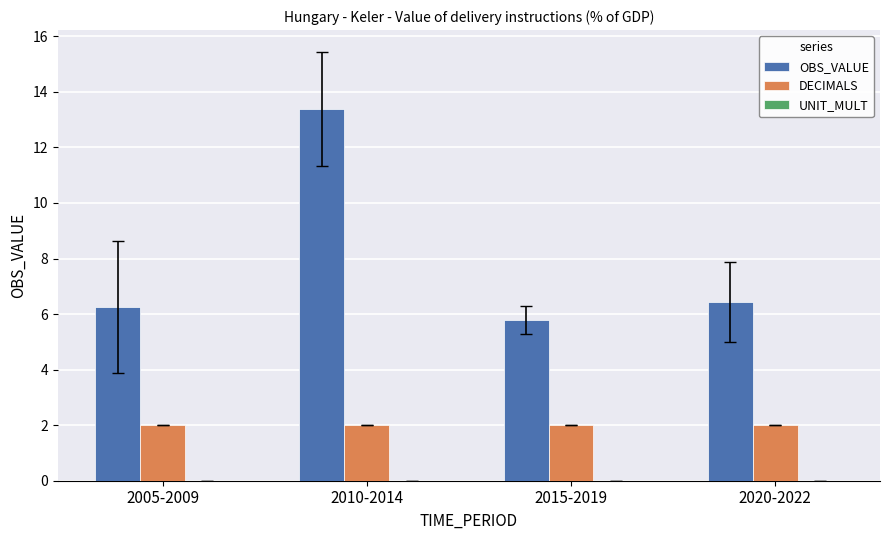

Which category has the lowest value in the OBS_VALUE series?

2015-2019